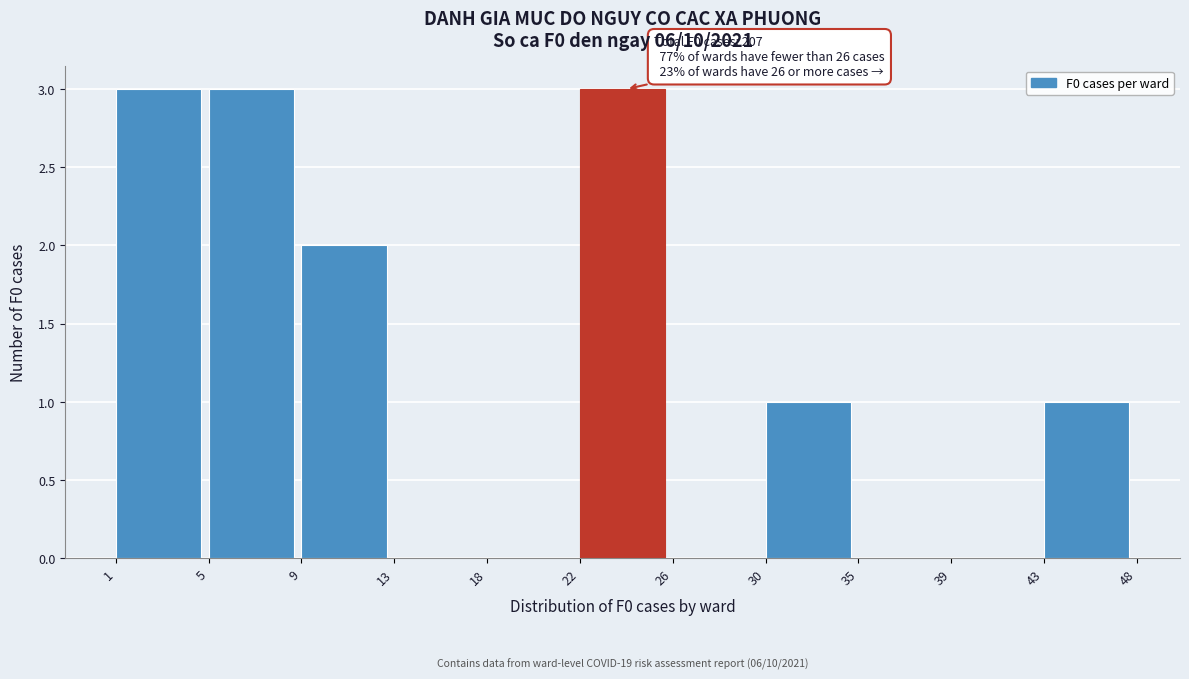

Reading left to right, list all the values displayed in this chart.

1=3	5=3	9=2	13=0	18=0	22=3	26=0	30=1	35=0	39=0	43=1